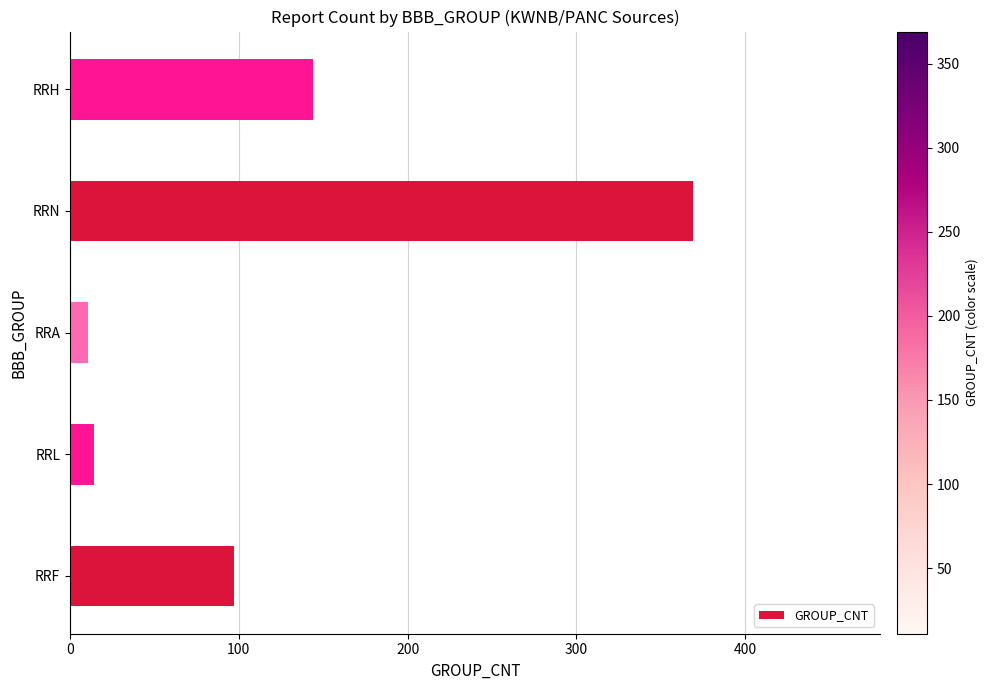

At which label is the value closest to 190?

RRH